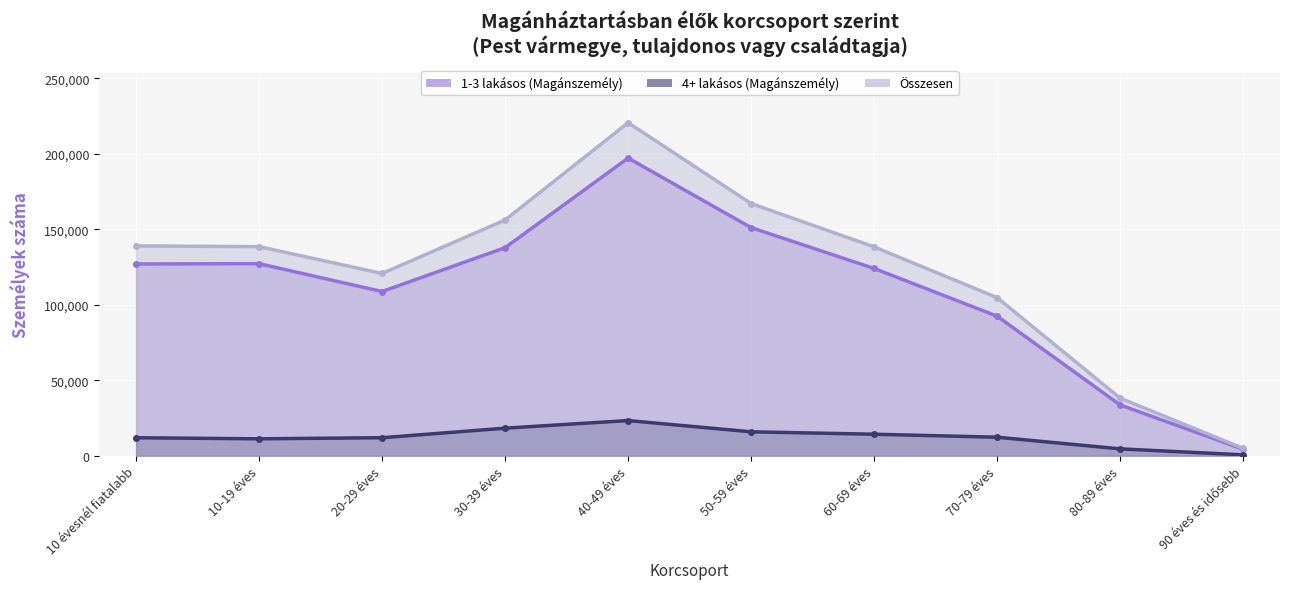

Which label corresponds to the smallest value in the chart?

90 éves és idősebb